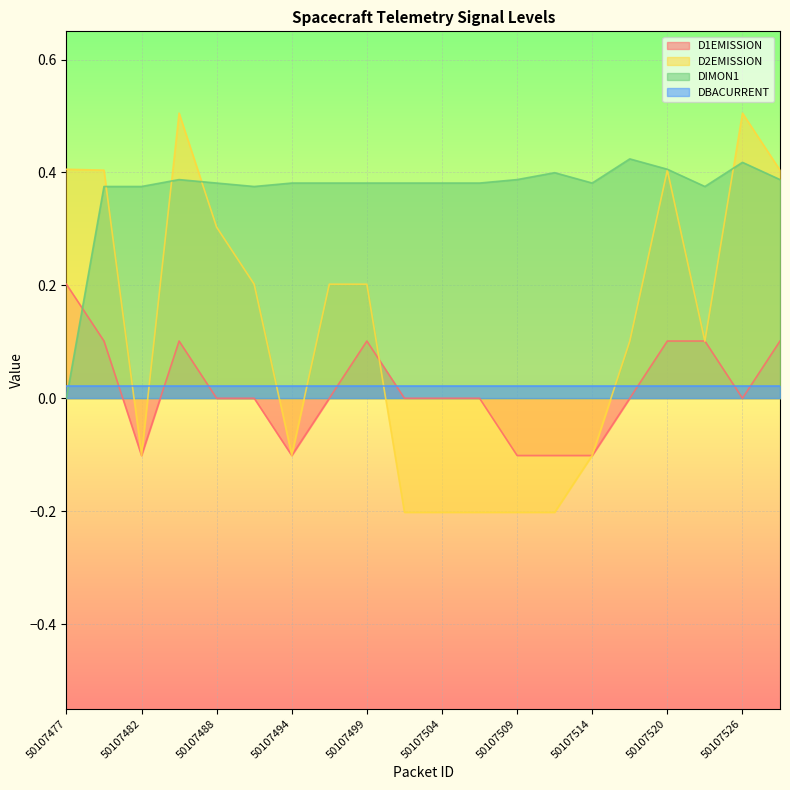

What is the spread (max minus min) of values at 50107477?

0.4